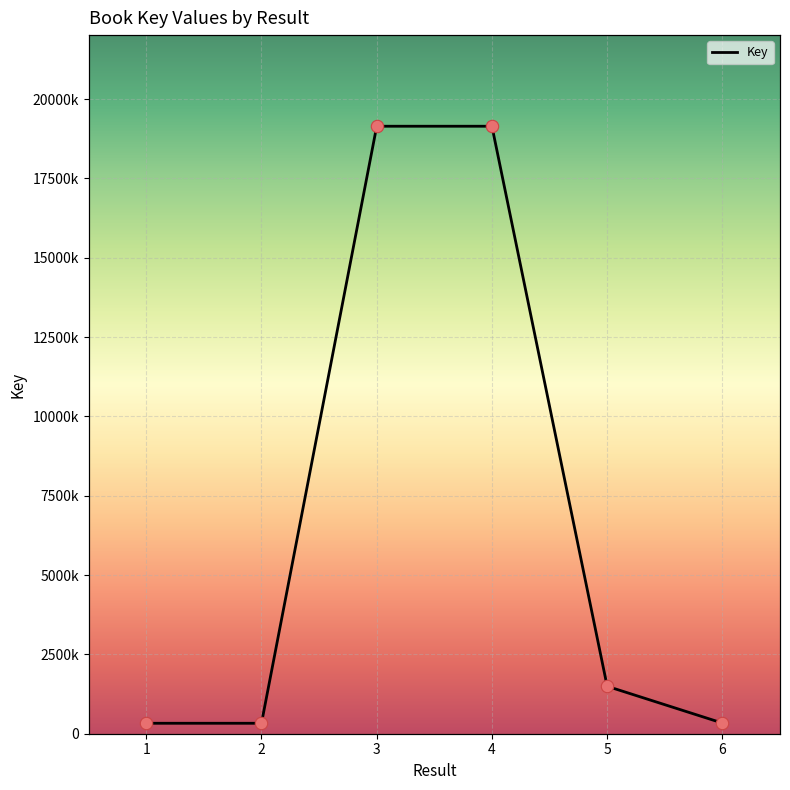

What is the change in value from 3 to 4?

-22